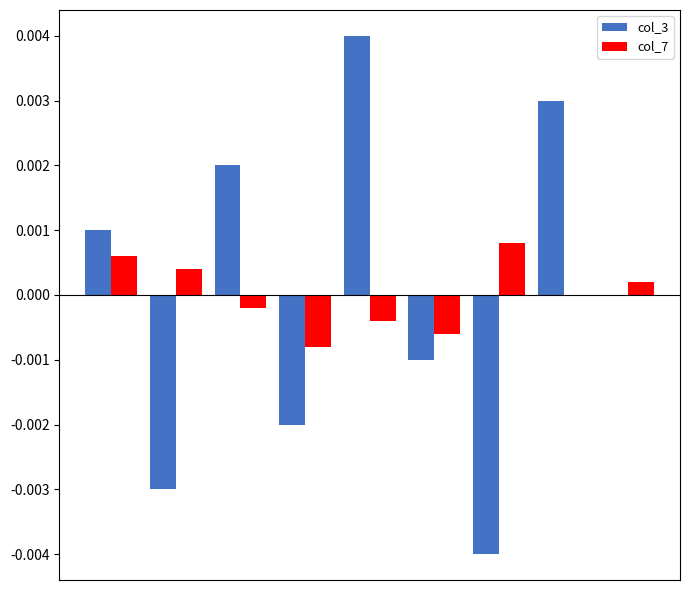

At how many categories does at least one series exceed 0?

7